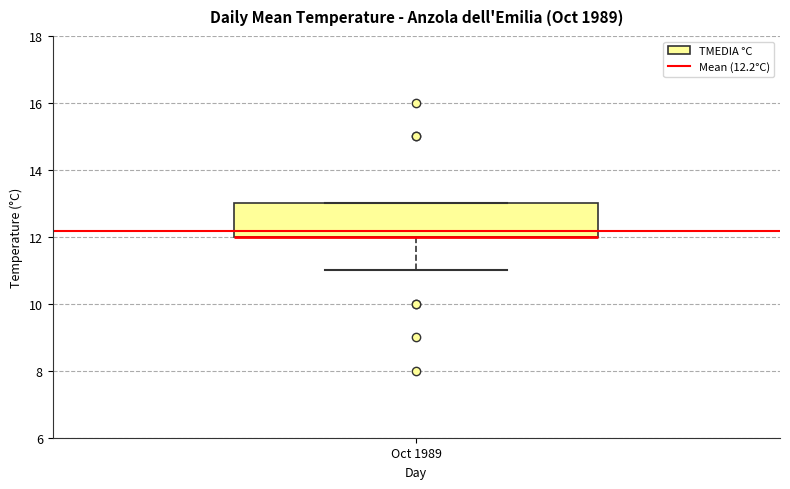

Read this box plot against the y-axis: the position of the median line, the range covered by the box, and the ends of both whiskers. The values are not printed on the chart, so give them approximately, as read against the axis.

median 12 (drawn on the box's lower edge), box 12 to 13, whiskers 11 to 13